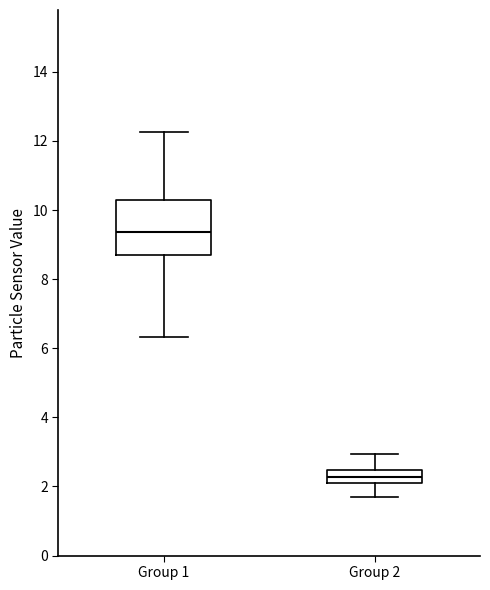

Which box's median line is the lowest?

Group 2